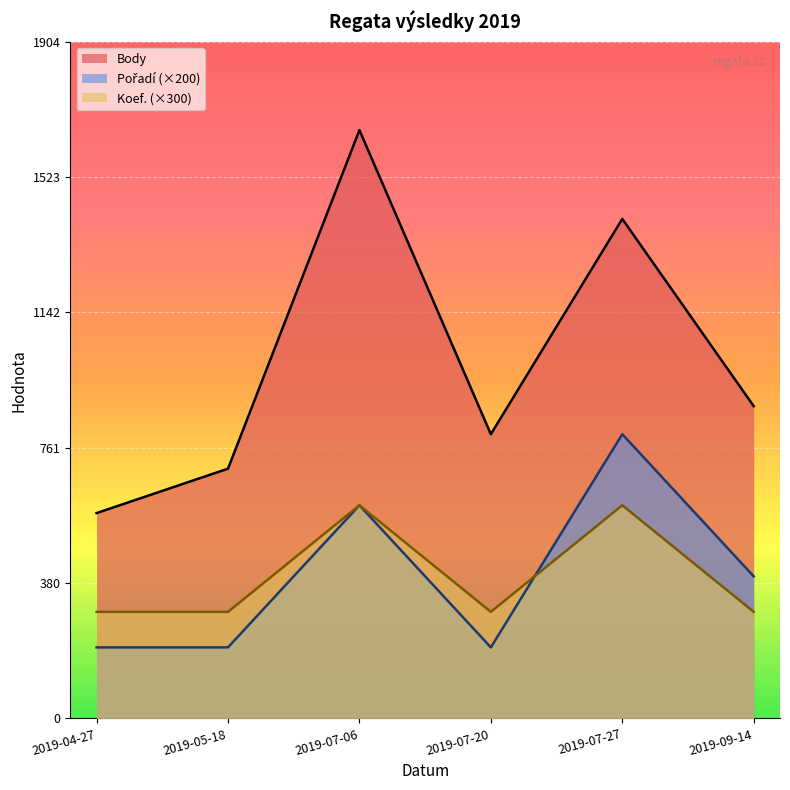

At how many categories does at least one series exceed 1385?

2